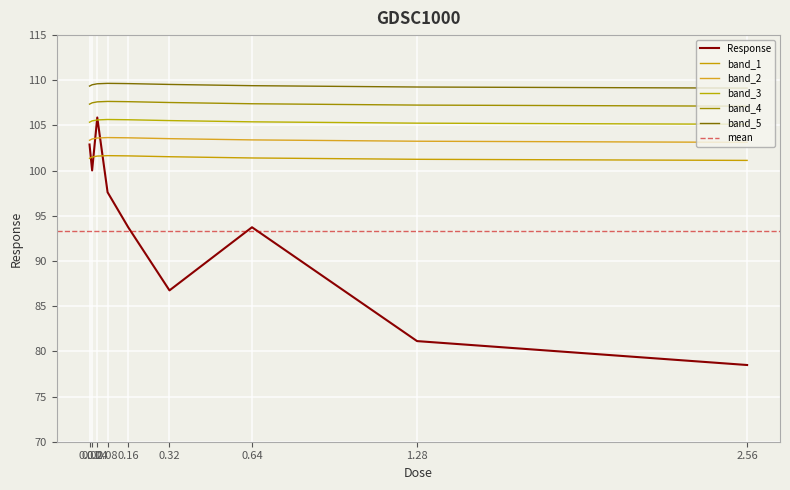

What is the difference between the second highest and minimum values?

24.4